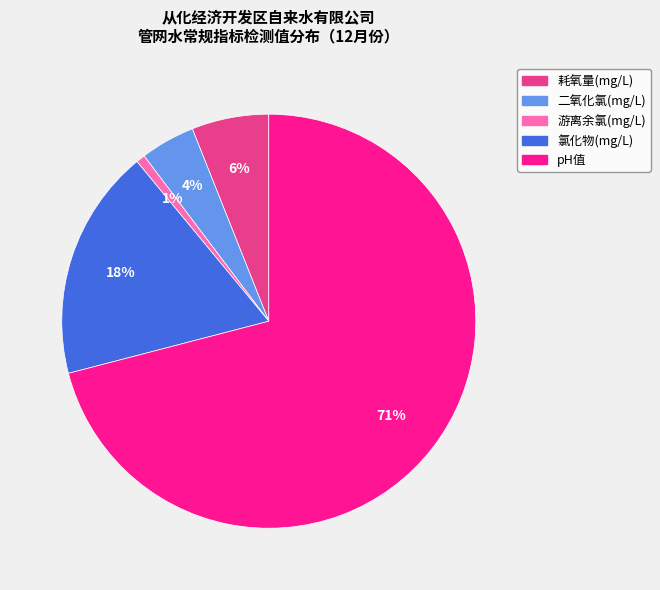

Is it true that 耗氧量(mg/L) is 11% of the pie?

False